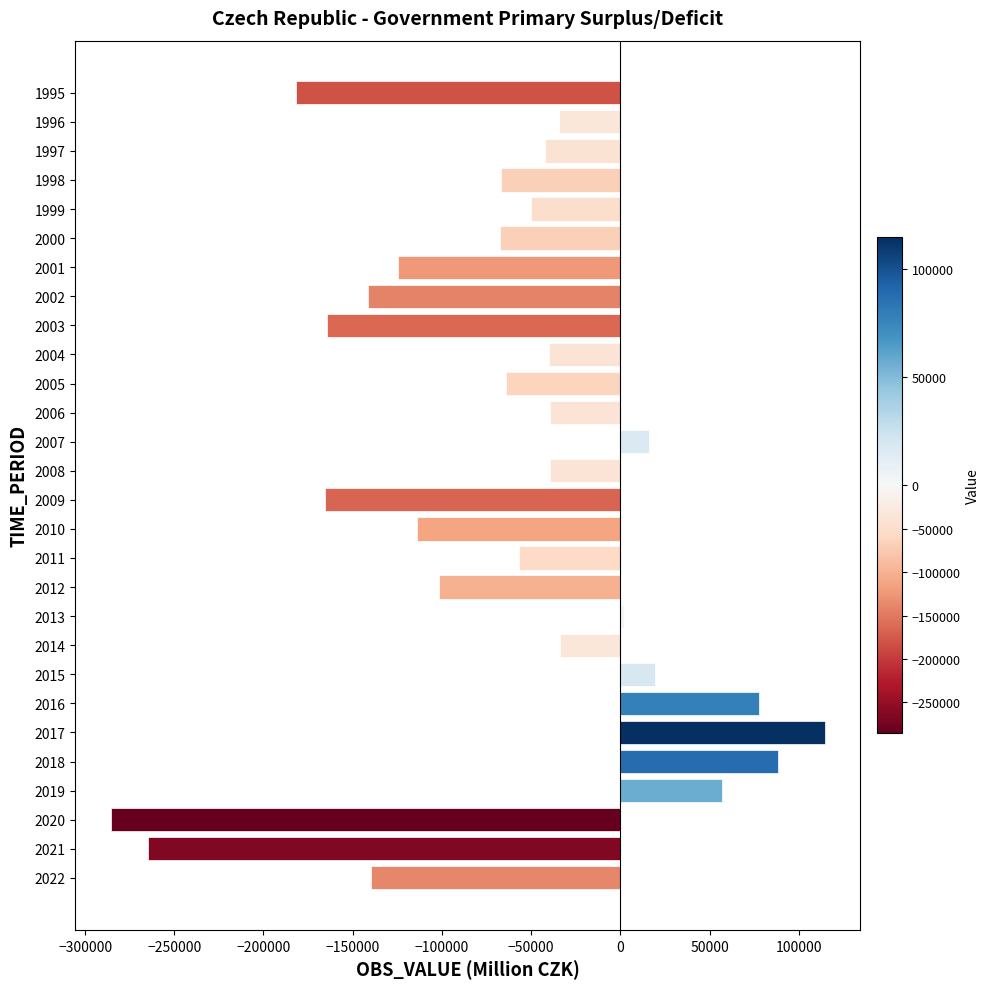

What is the value of the 17th bar from the top?

-56674